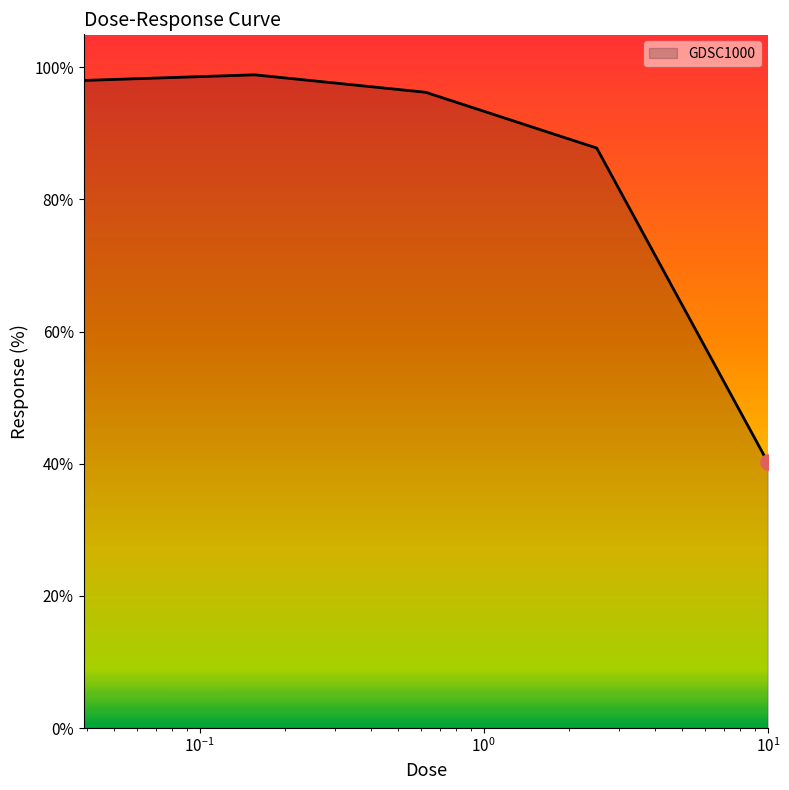

What is the average value?

84.2